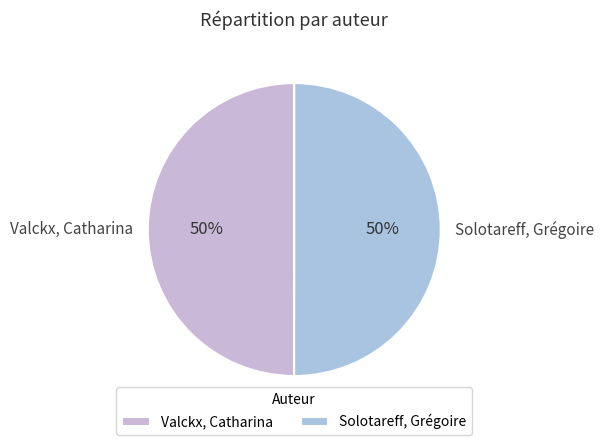

Count the number of slices in the pie.

2